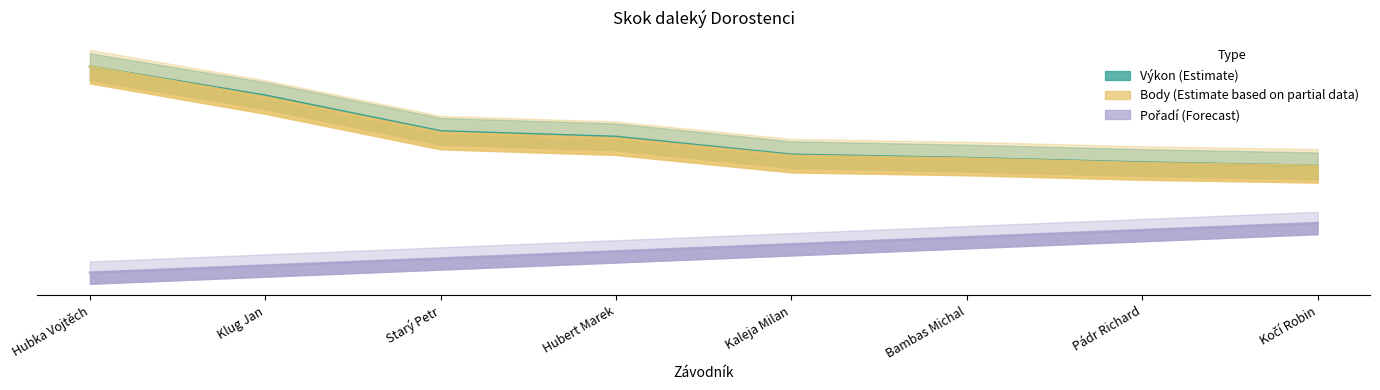

Does the chart display data point markers on the line(s)?

No